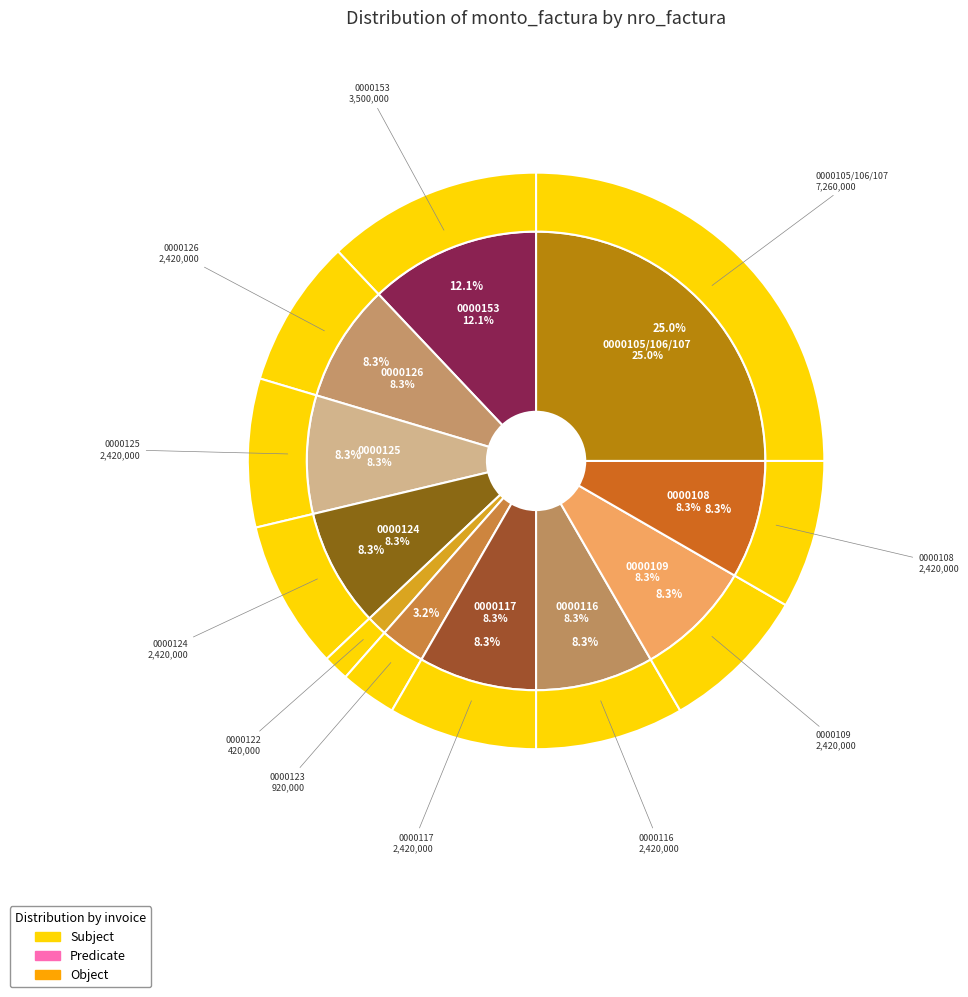

What percentage is the 001-001-0000105/106/107 slice, to the nearest percent?

25%